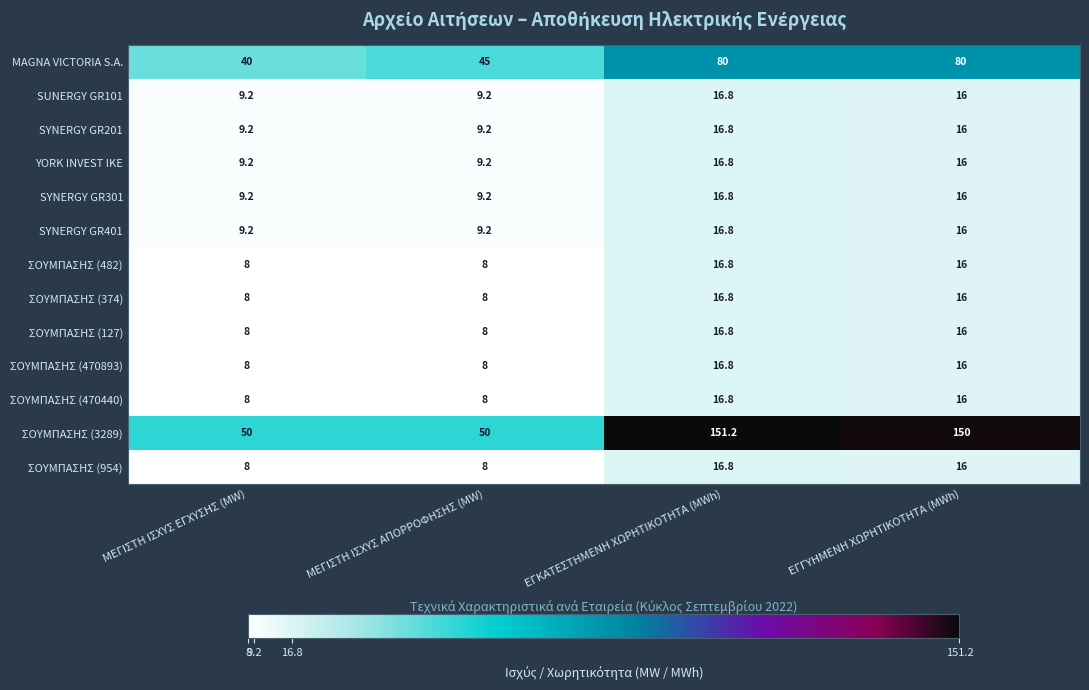

What is the sum of all MAGNA VICTORIA S.A. values?

245.0